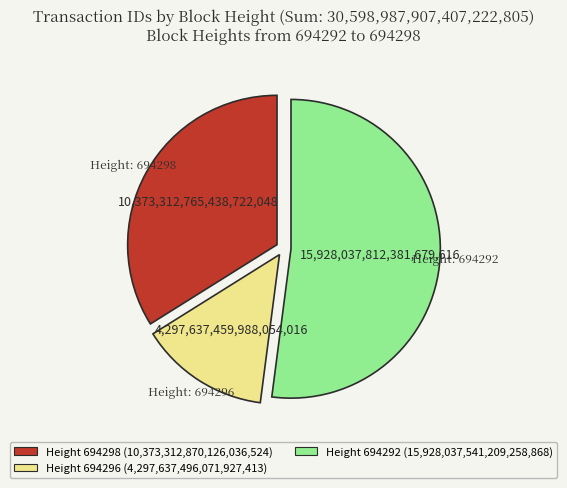

Is there any slice that represents more than half of the pie?

Yes